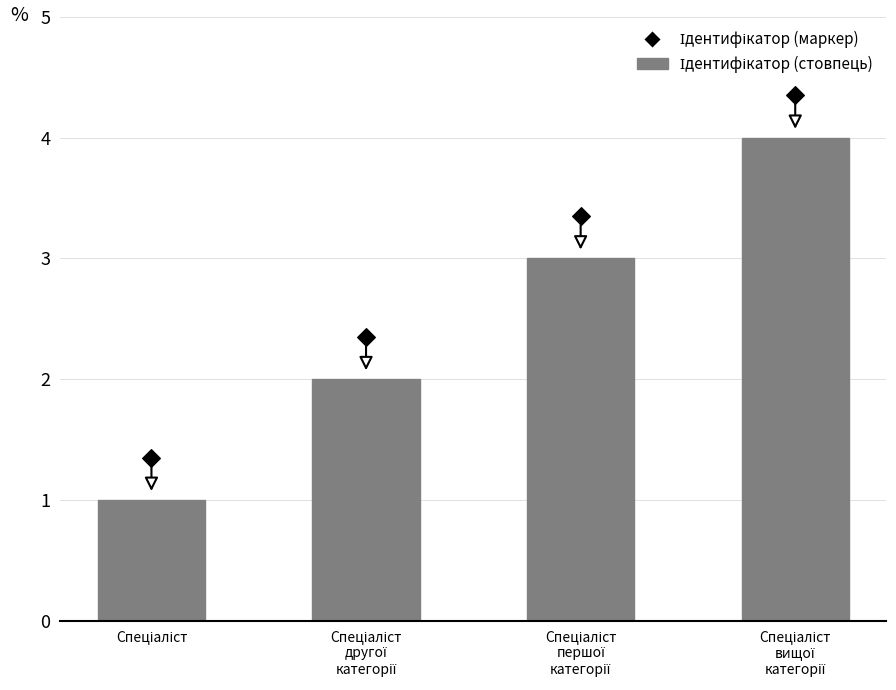

Which has a higher value, Спеціаліст
вищої
категорії or Спеціаліст
другої
категорії?

Спеціаліст
вищої
категорії